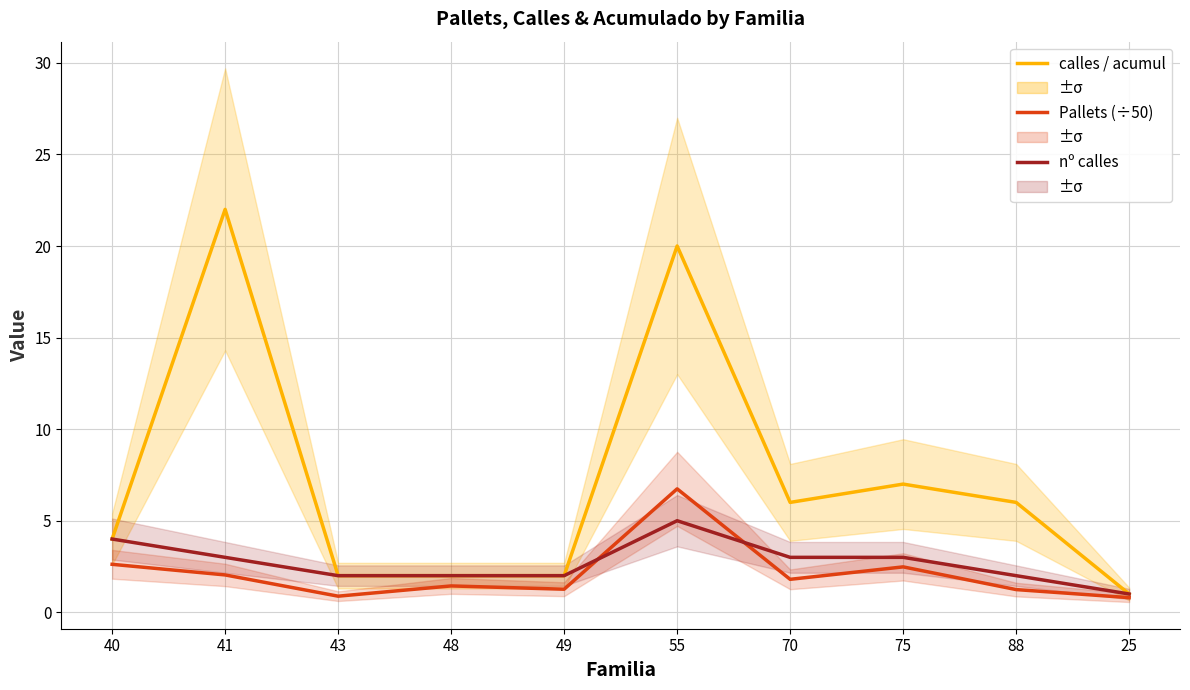

Is it true that Pallets (÷50) equals 6.7 at 55?

True